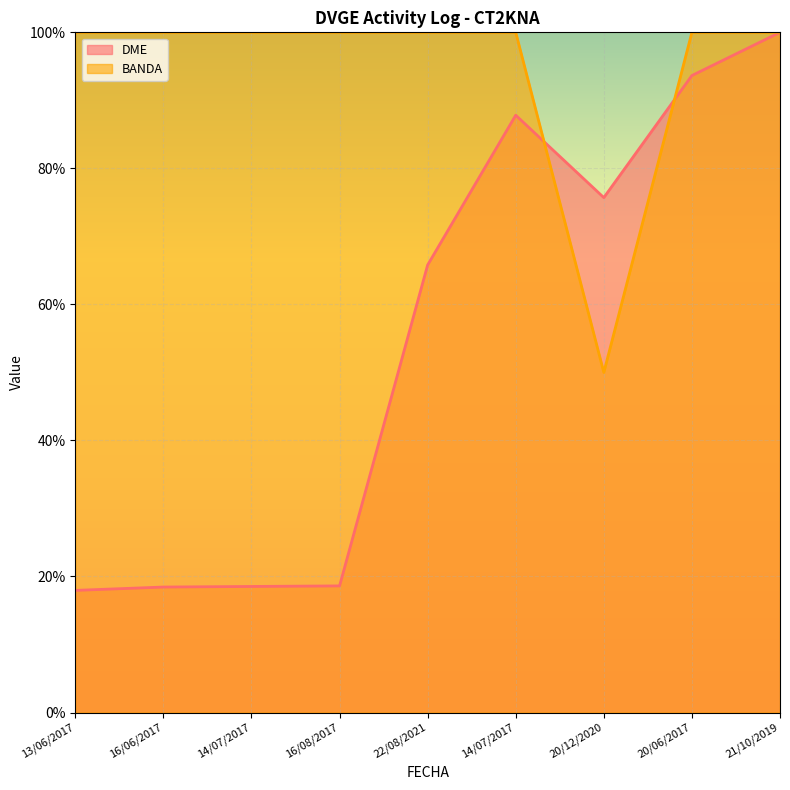

What is the value of the DME point at the 1st from the left?

18.0